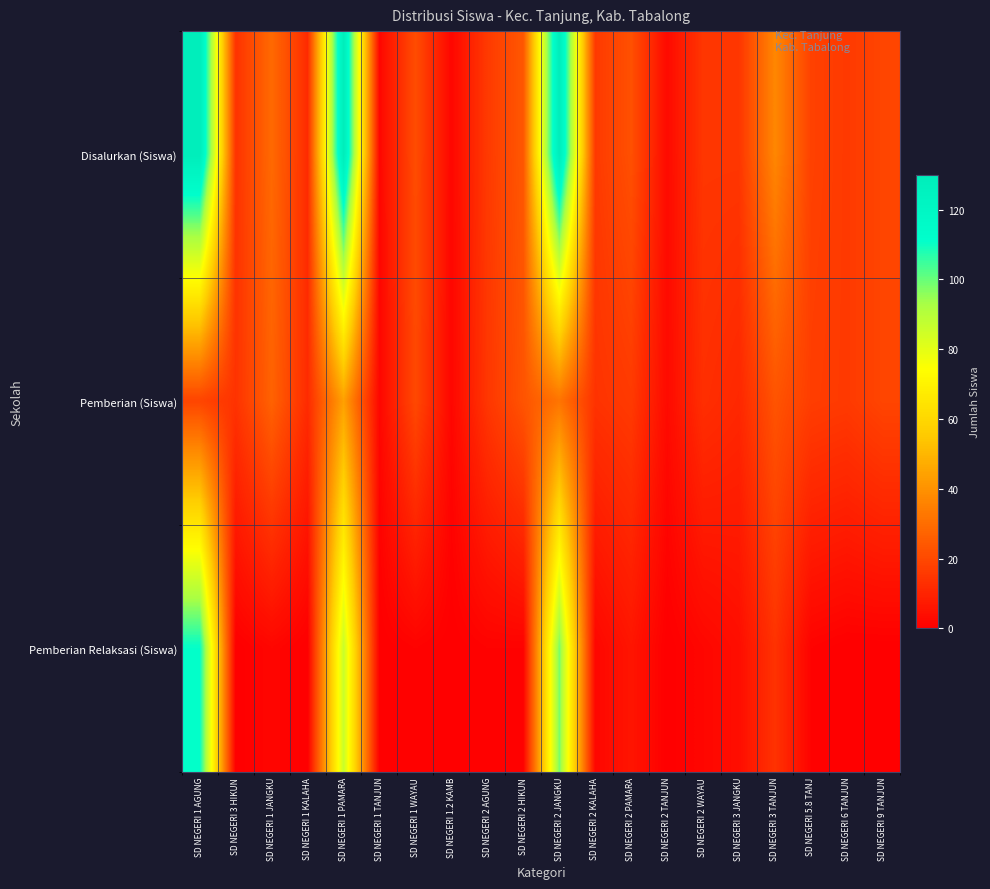

What is the total value across all series at SD NEGERI 2 PAMARA?

44